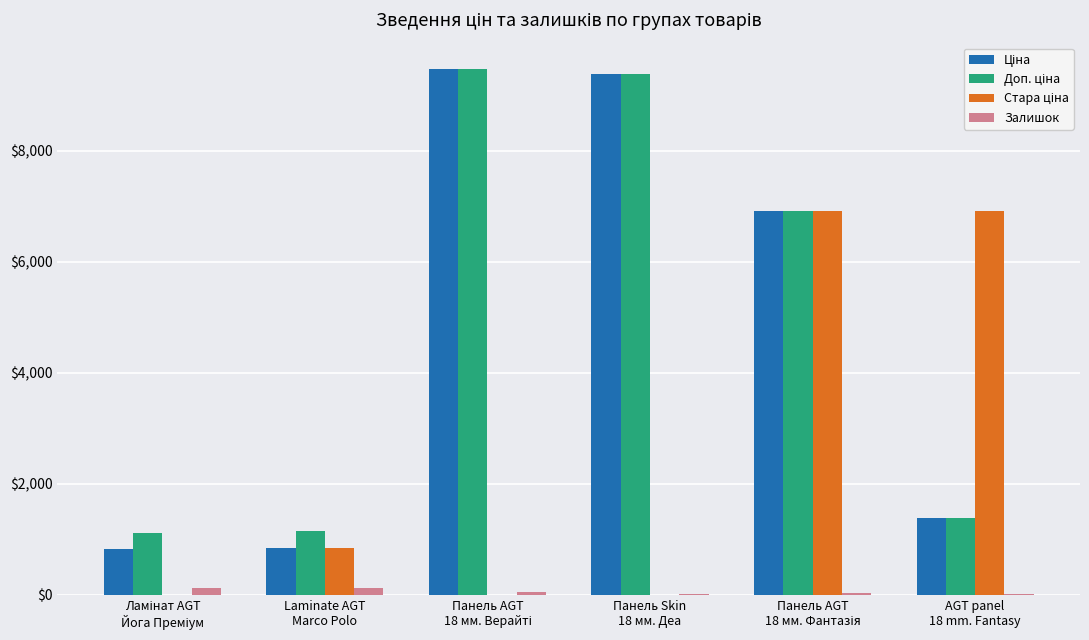

How many series are shown in this chart?

4